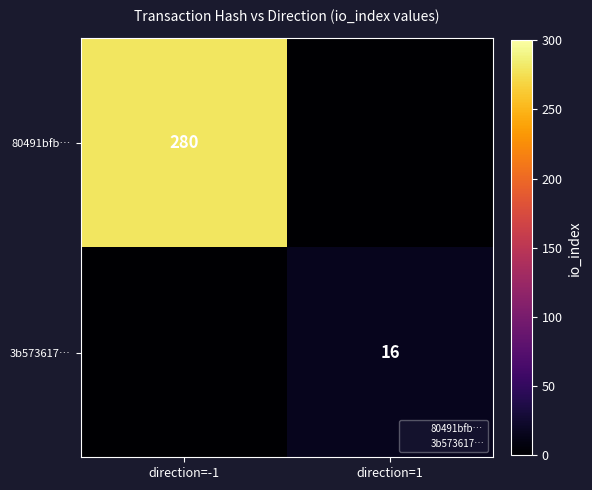

How many 80491bfb… values are between 0 and 280?

2